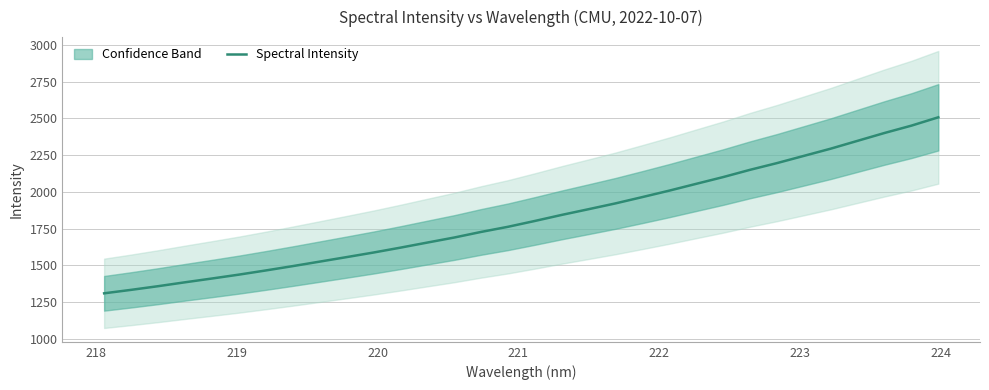

The value at 15 is 2354.1. True or false?

False